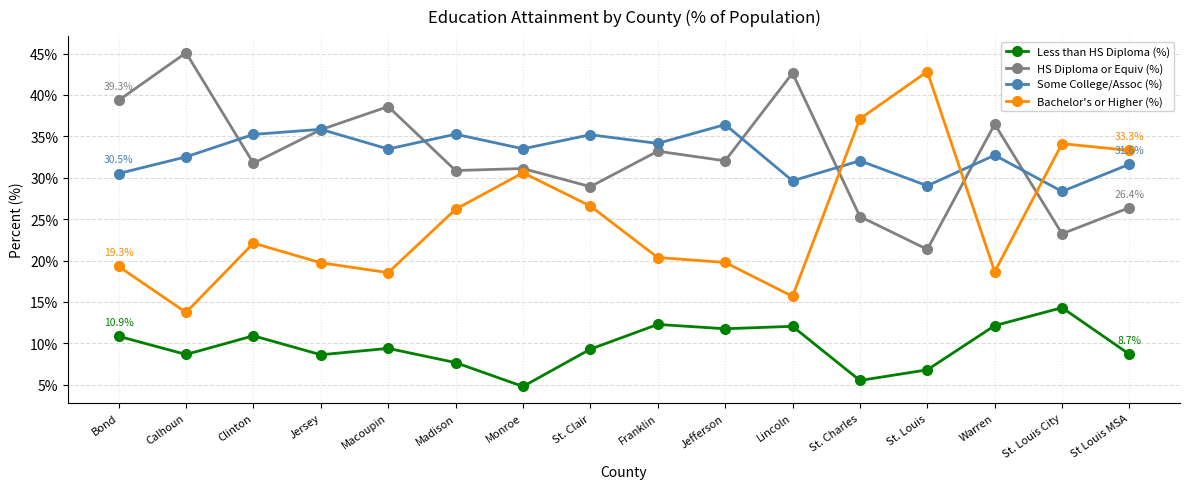

What are all the series names shown in the legend?

Less than HS Diploma (%), HS Diploma or Equiv (%), Some College/Assoc (%), Bachelor's or Higher (%)